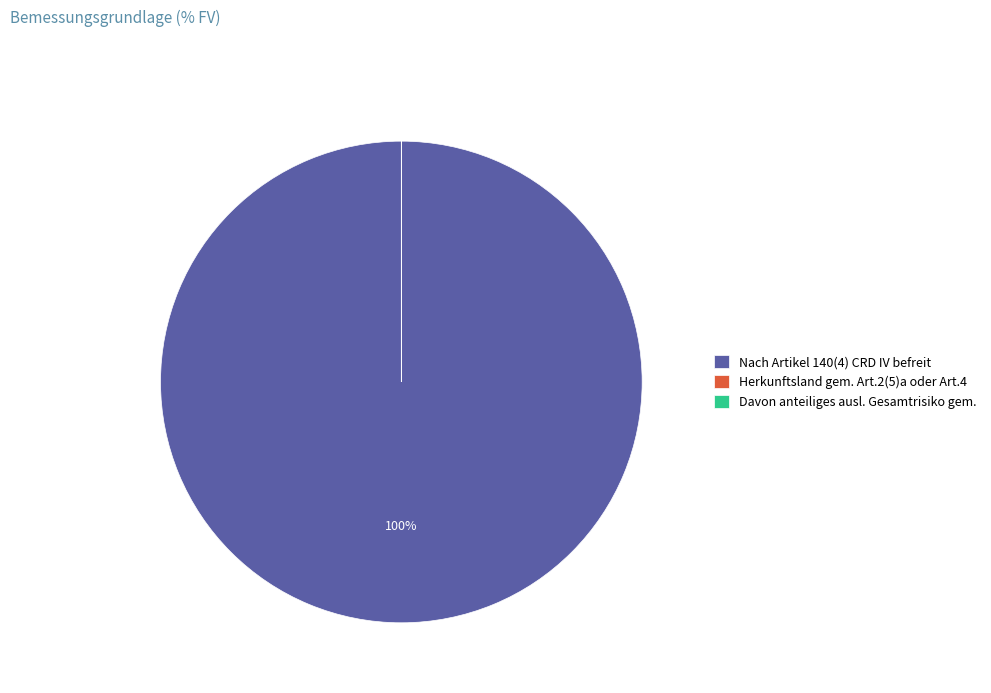

Which category accounts for the majority?

Nach Artikel 140(4) CRD IV befreit